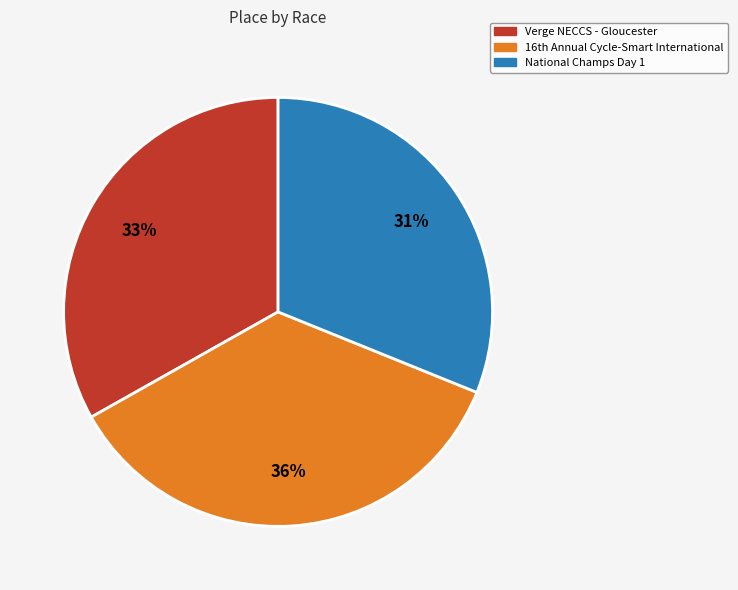

Which slice is the largest?

16th Annual Cycle-Smart International